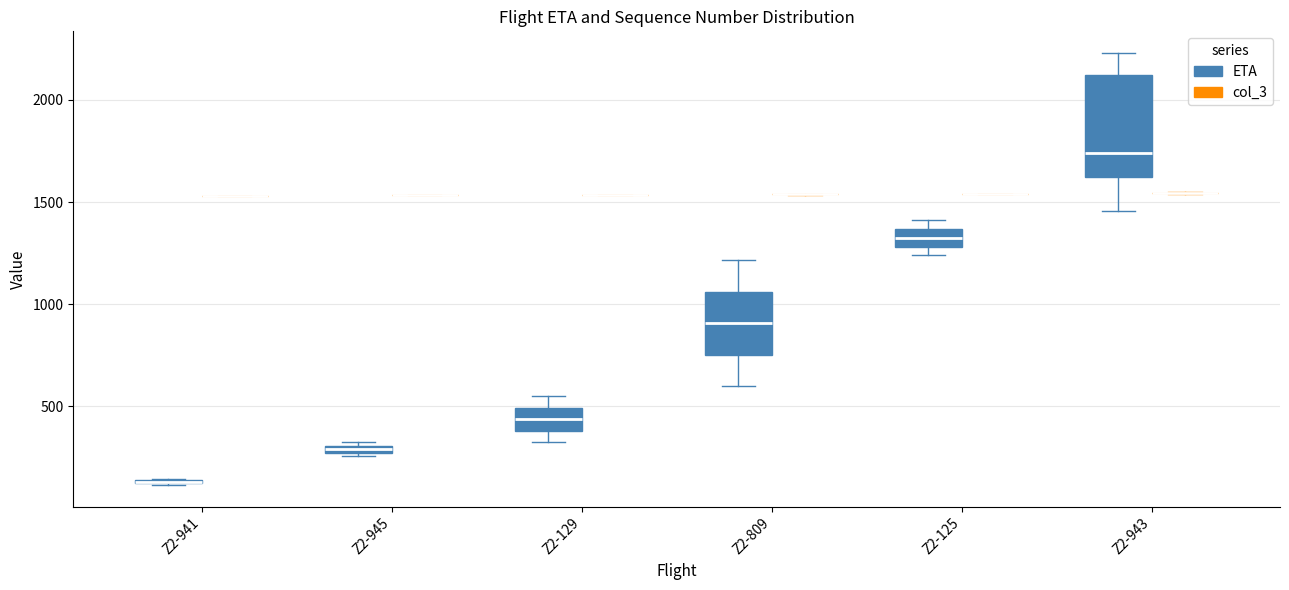

Comparing the boxes themselves (not the whiskers), which one is the tallest?

Z2-943 (ETA)